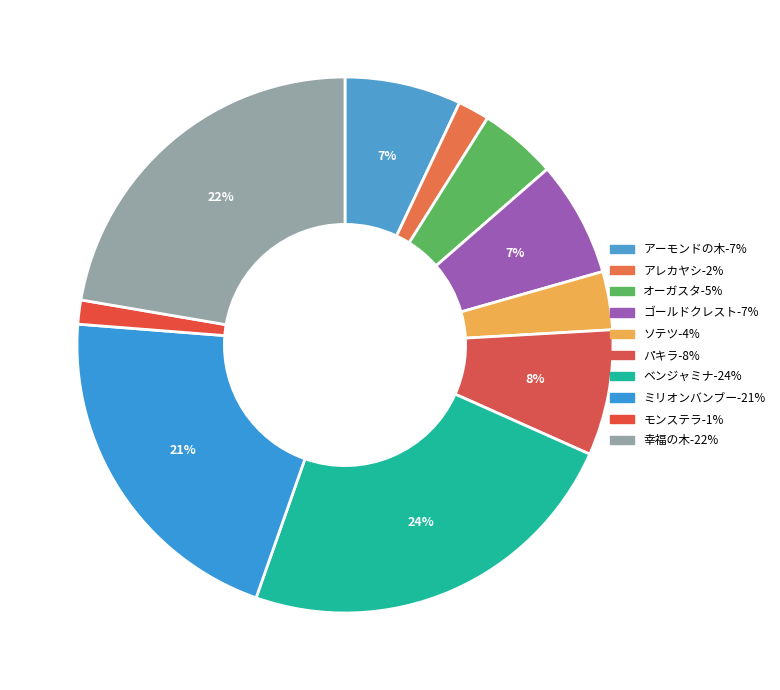

Count the number of slices in the pie.

10